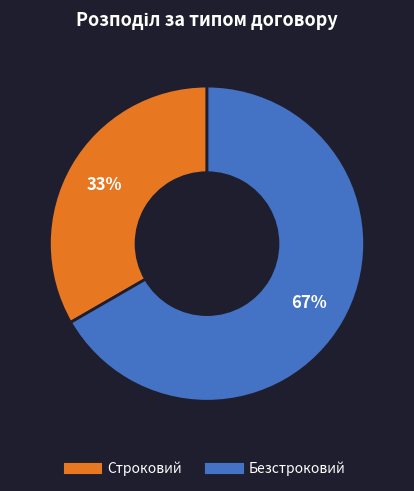

What percentage is the Строковий slice, to the nearest percent?

33%